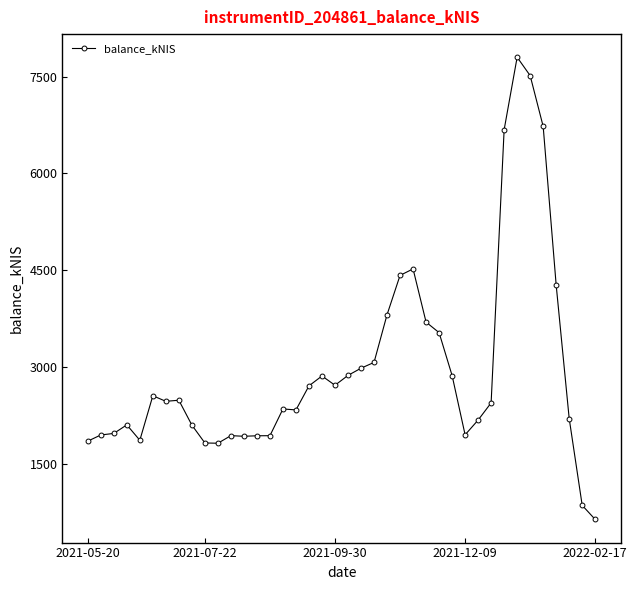

What is the minimum value shown in the chart?

636.4